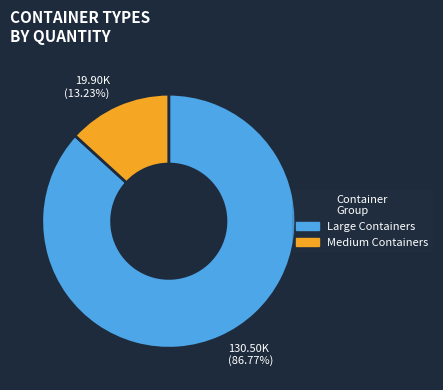

Which slice is the smallest?

Medium Containers